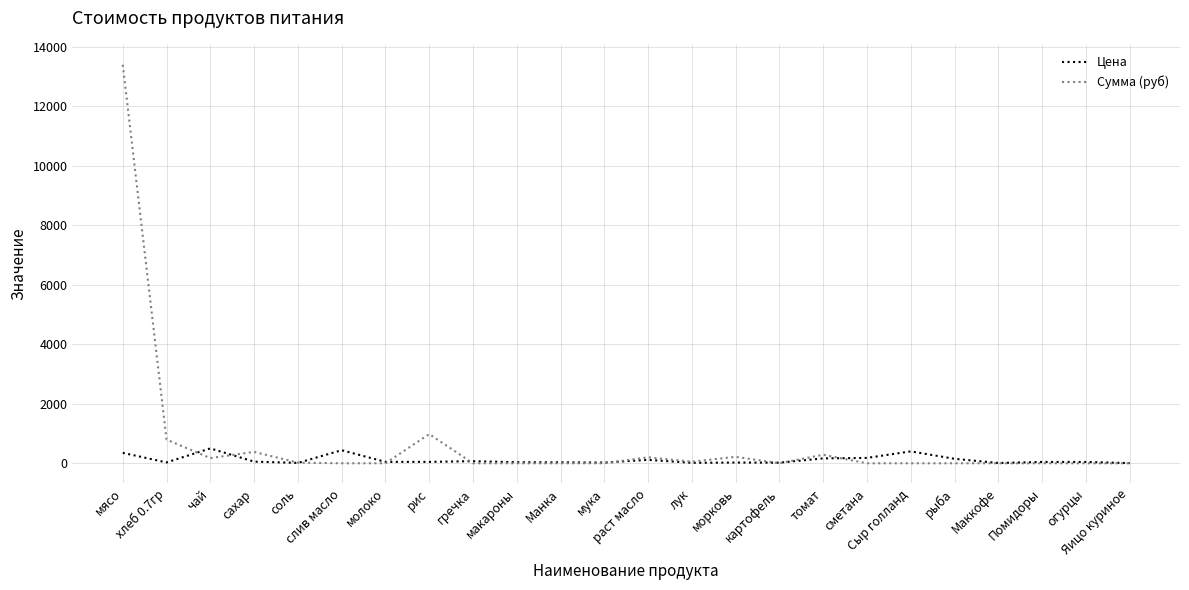

What is the average value of the Цена series?

117.3